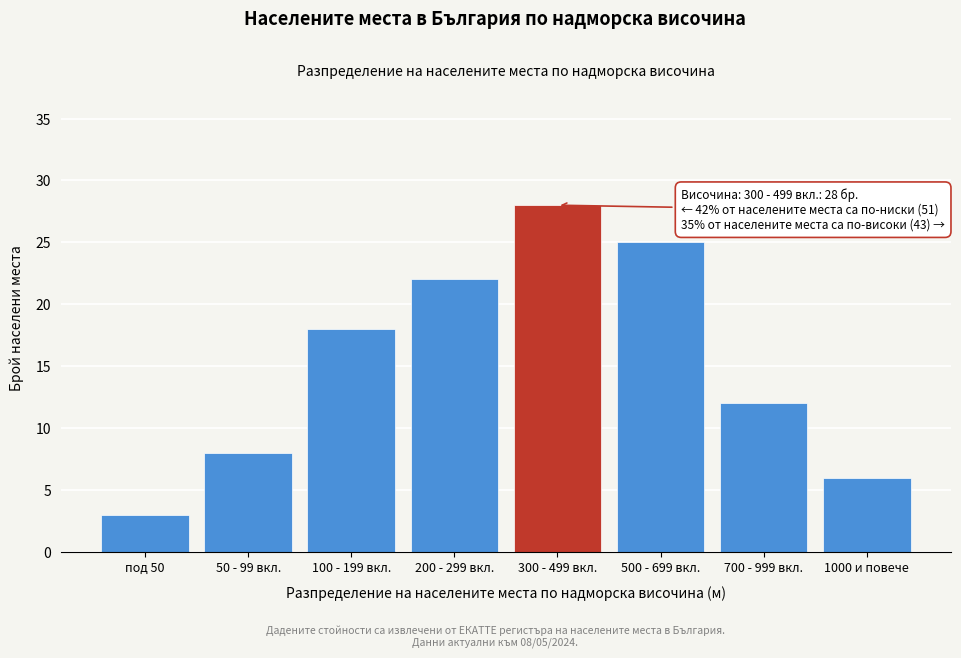

Reading left to right, list all the values displayed in this chart.

под 50=3	50 - 99 вкл.=8	100 - 199 вкл.=18	200 - 299 вкл.=22	300 - 499 вкл.=28	500 - 699 вкл.=25	700 - 999 вкл.=12	1000 и повече=6